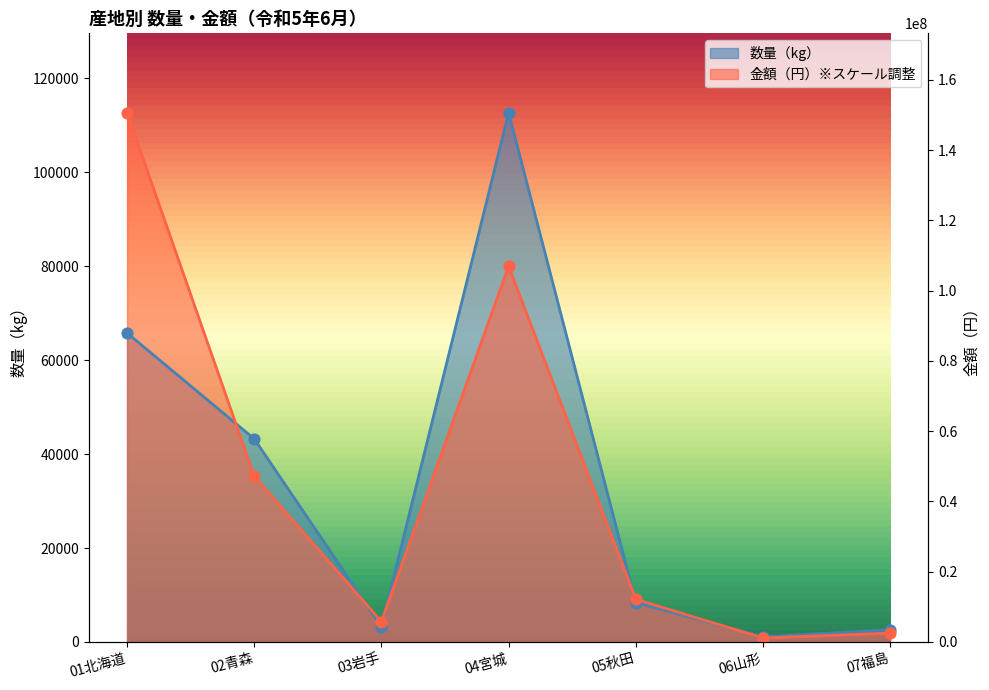

Which series reaches the maximum Y coordinate?

数量（kg）